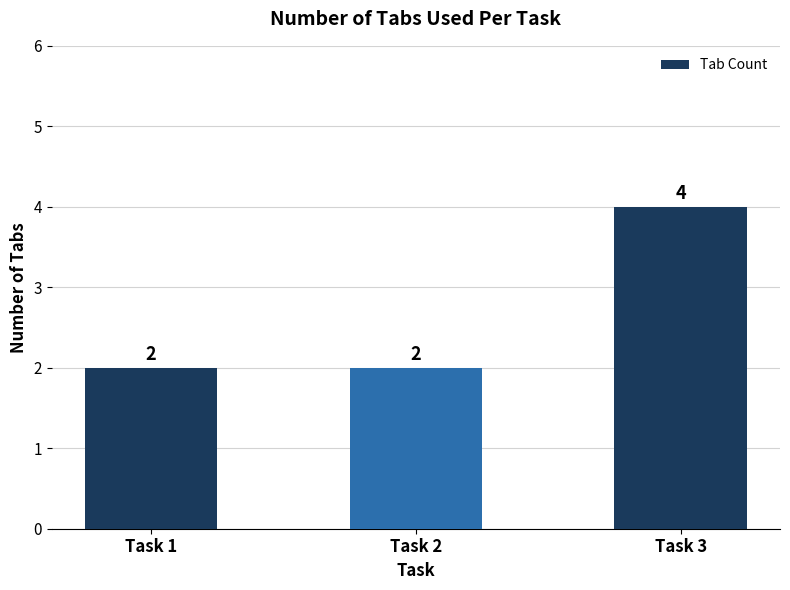

Which label corresponds to the largest value in the chart?

Task 3